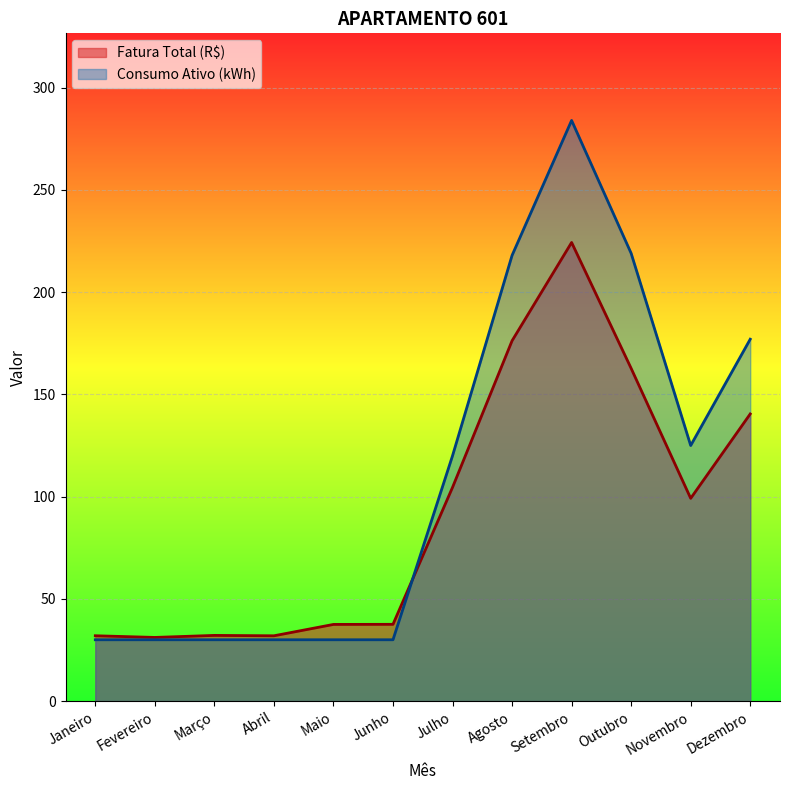

What is the label of the 1st point from the left?

Janeiro